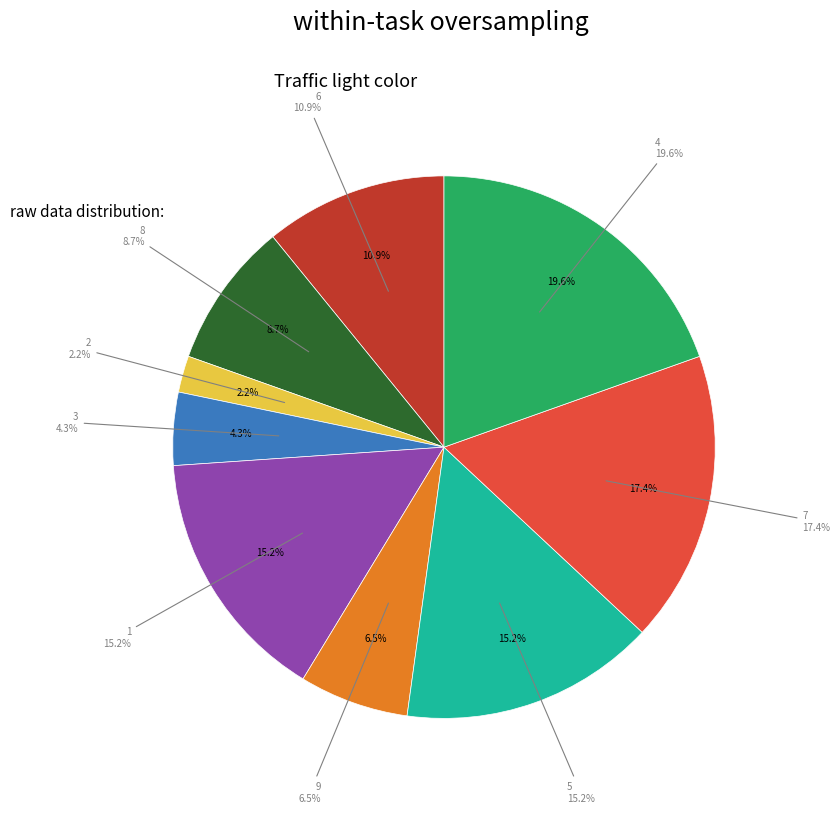

Does 4 represent more than half of the total?

No